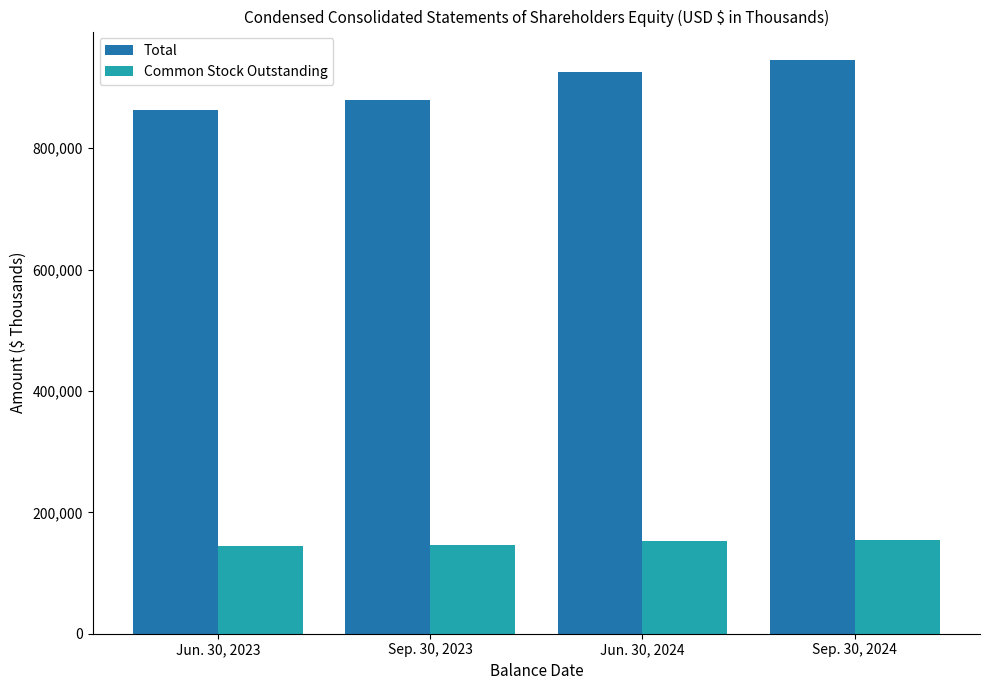

What is the lowest value of the Total series?

862267